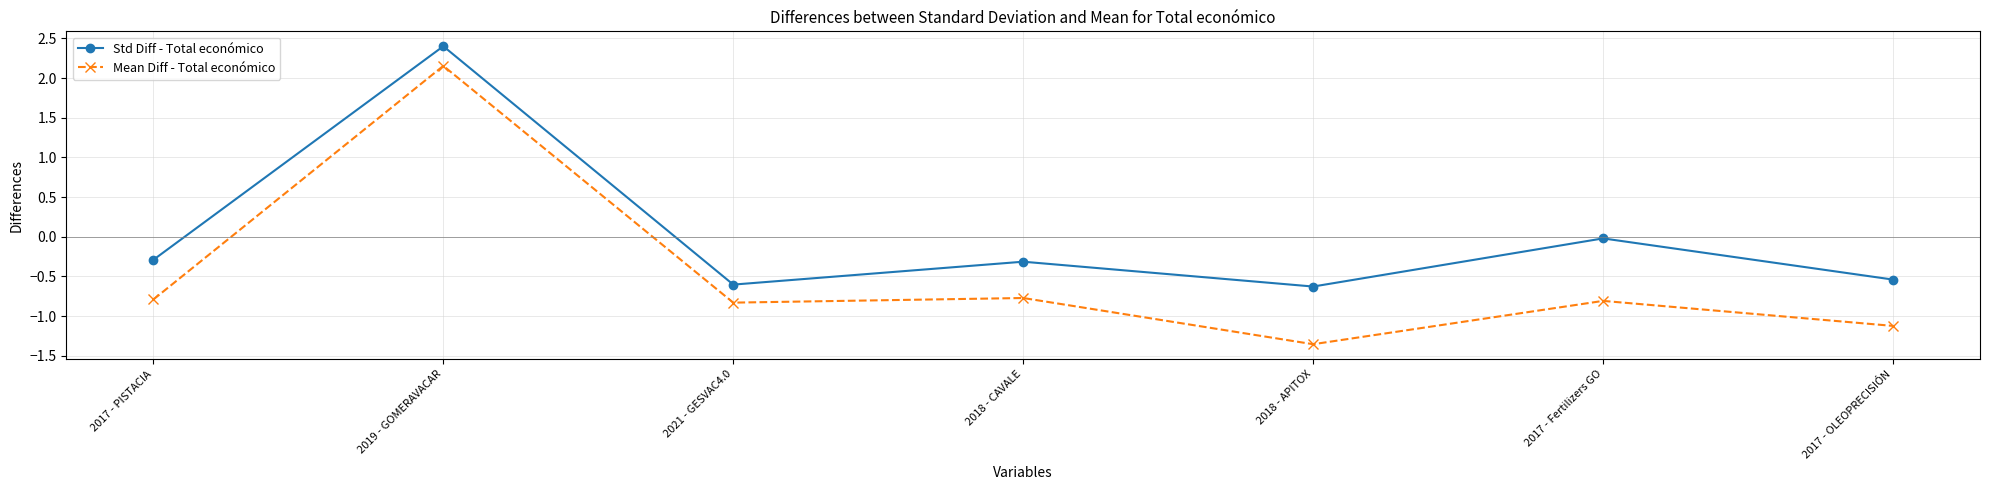

The value of Mean Diff - Total económico at 2018 - CAVALE is -0.8. True or false?

True